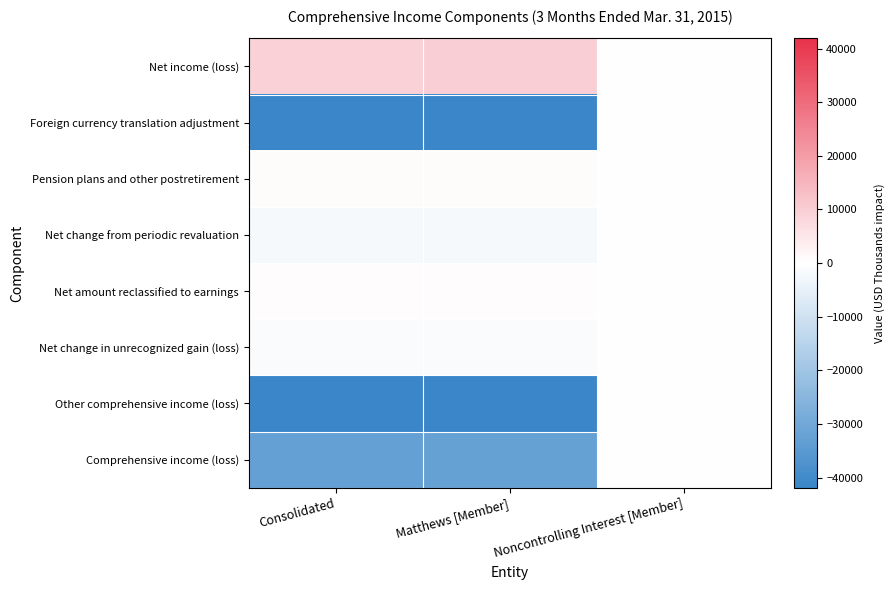

At how many categories does at least one series exceed 1650?

2